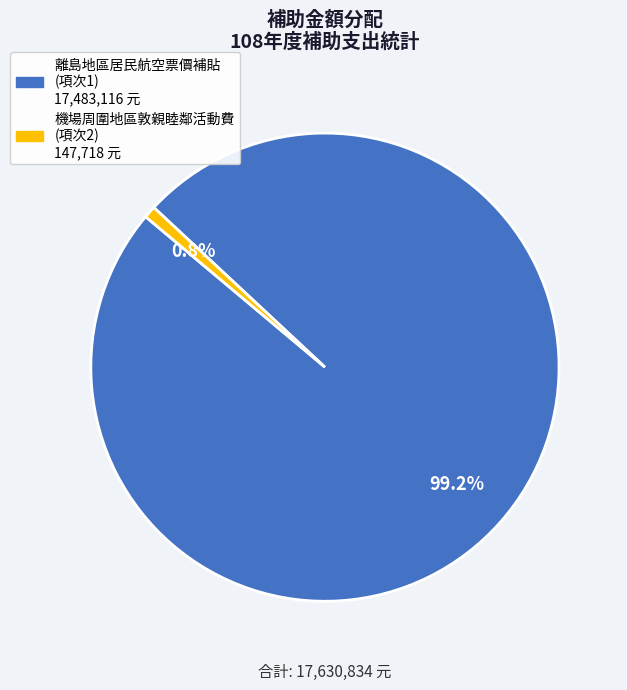

Is there any slice that represents more than half of the pie?

Yes